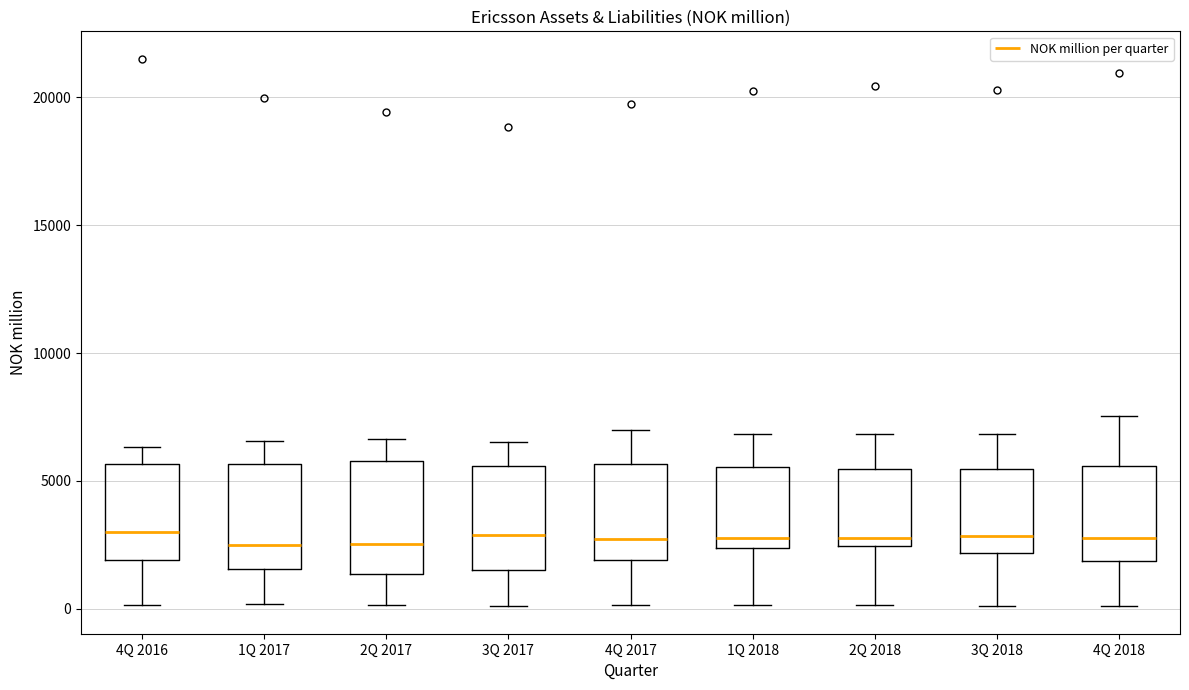

Reading left to right, read every box against the y-axis: the position of its median line, the range the box covers, and the ends of its whiskers. The values are not printed on the chart, so give them approximately, as read against the axis.

4Q 2016: median 3000, box 2000 to 5500, whiskers 0 to 6500
1Q 2017: median 2500, box 1500 to 5500, whiskers 0 to 6500
2Q 2017: median 2500, box 1500 to 6000, whiskers 0 to 6500
3Q 2017: median 3000, box 1500 to 5500, whiskers 0 to 6500
4Q 2017: median 2500, box 2000 to 5500, whiskers 0 to 7000
1Q 2018: median 3000, box 2500 to 5500, whiskers 0 to 7000
2Q 2018: median 3000, box 2500 to 5500, whiskers 0 to 7000
3Q 2018: median 3000, box 2000 to 5500, whiskers 0 to 7000
4Q 2018: median 3000, box 2000 to 5500, whiskers 0 to 7500